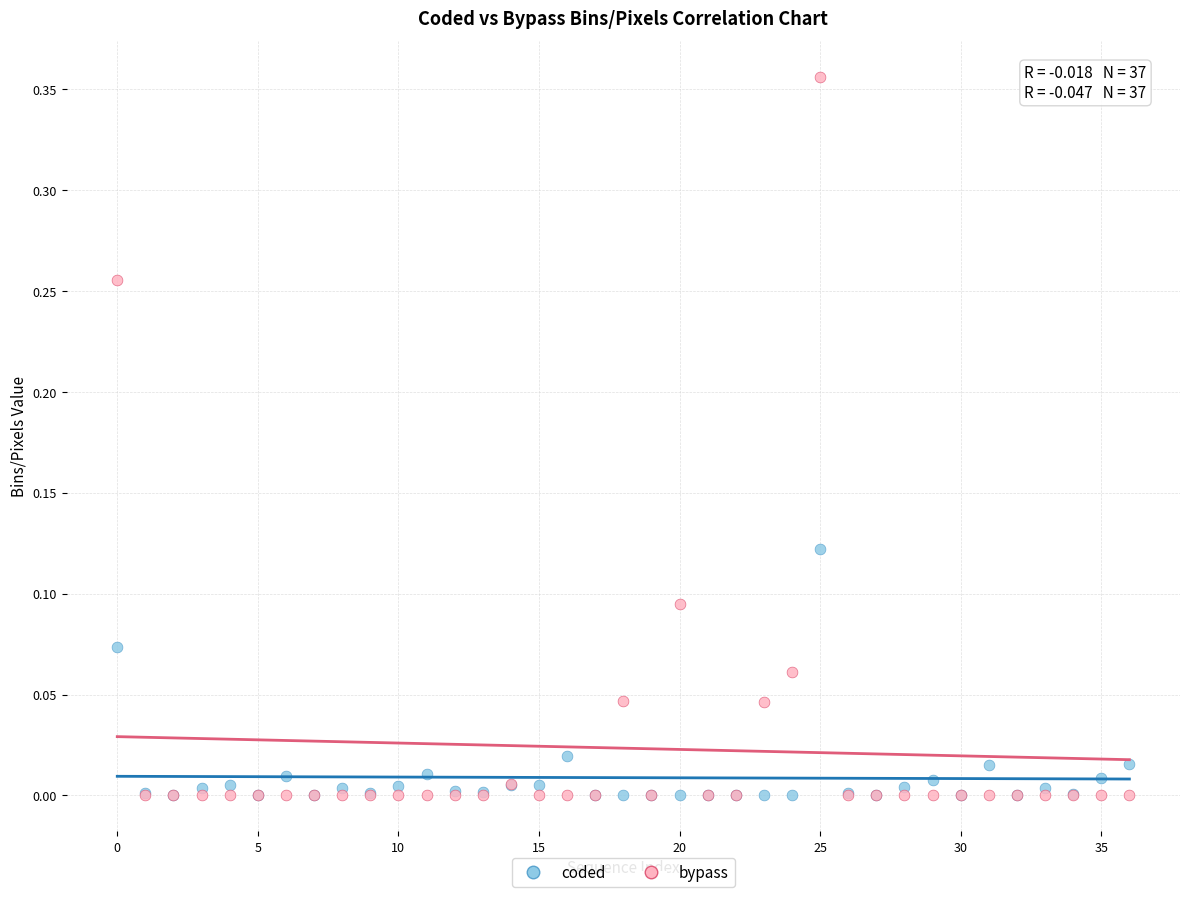

Which series reaches the maximum Y coordinate?

bypass